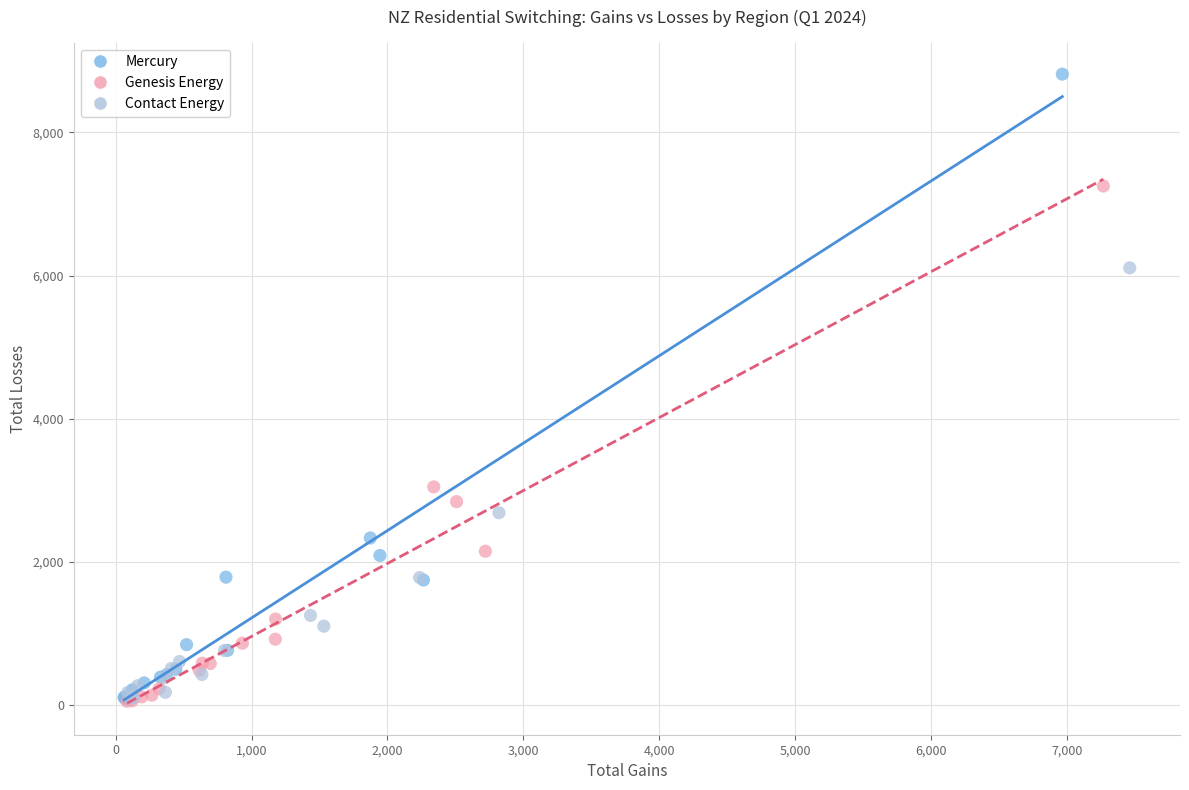

Which series has the widest spread of Y values?

Mercury